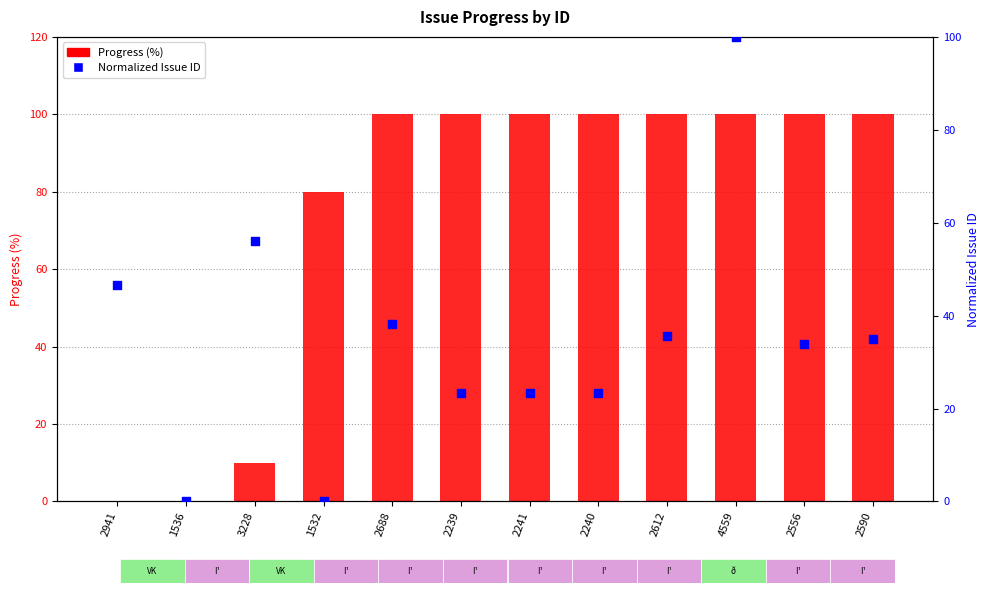

Which series contains the lowest Y value?

Progress (%)